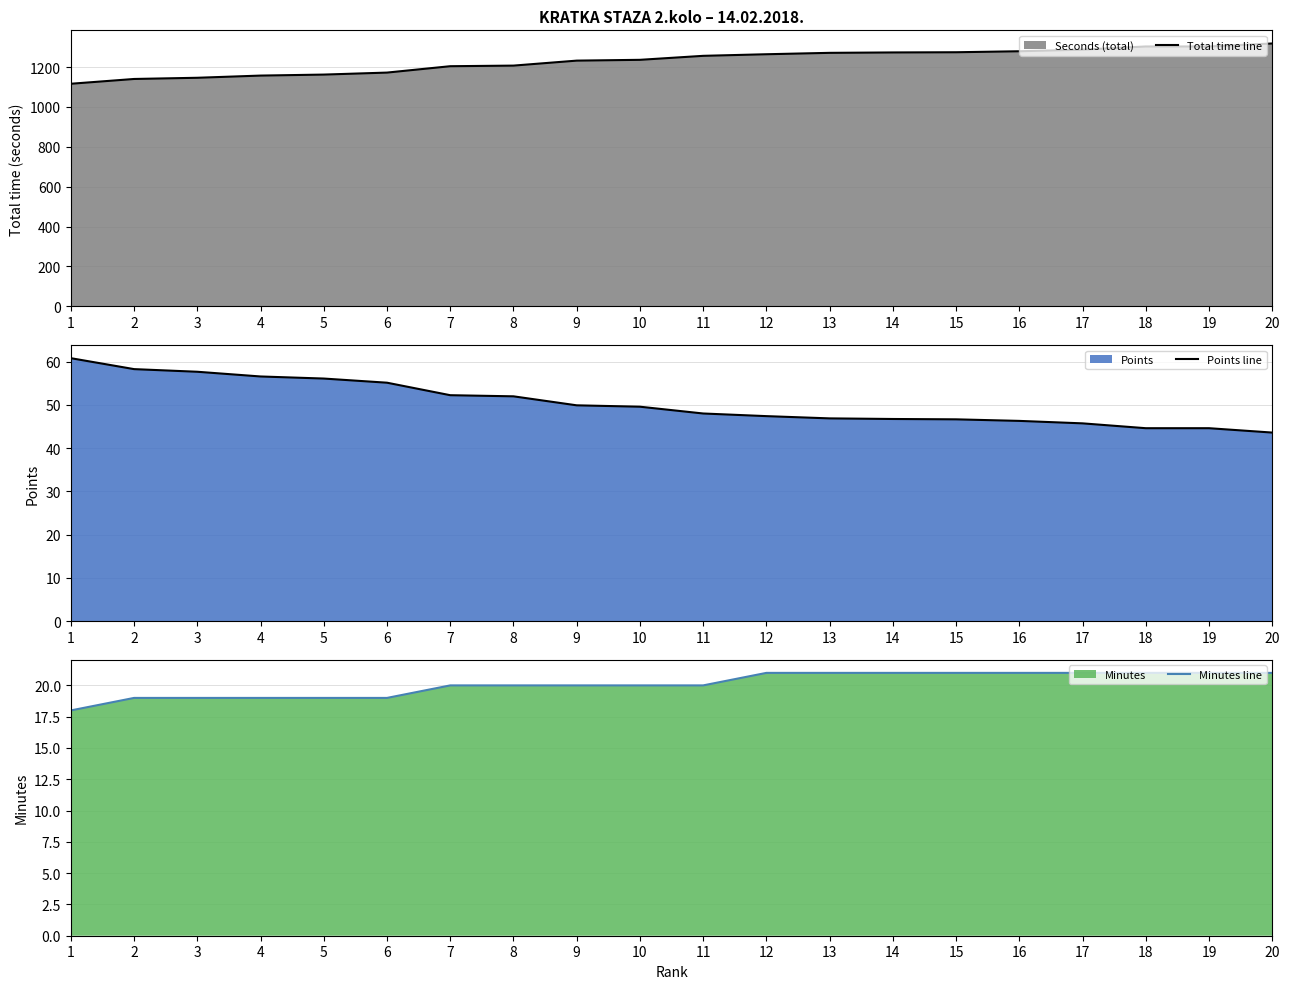

Which series has the widest spread of values?

Total time line